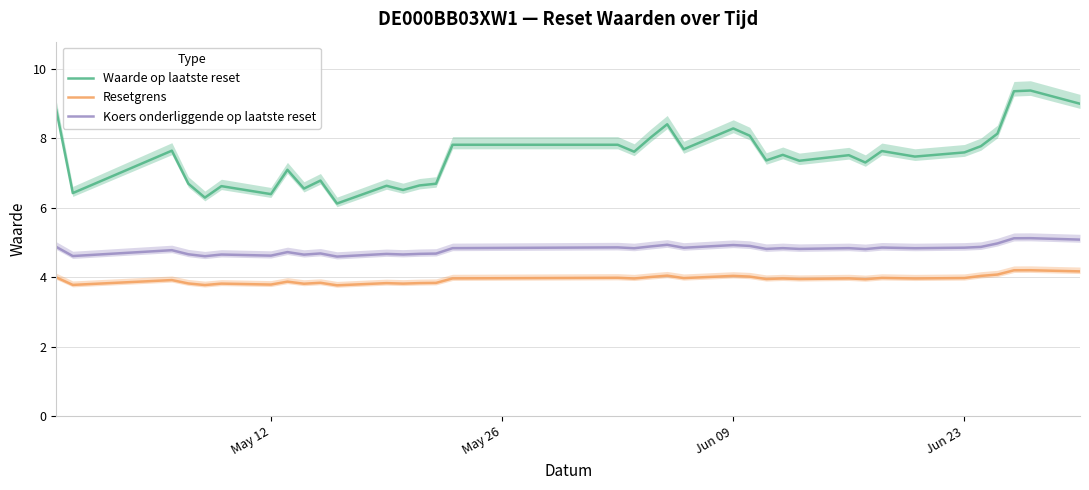

What is the value of the Resetgrens point at the 28th from the left?

3.9